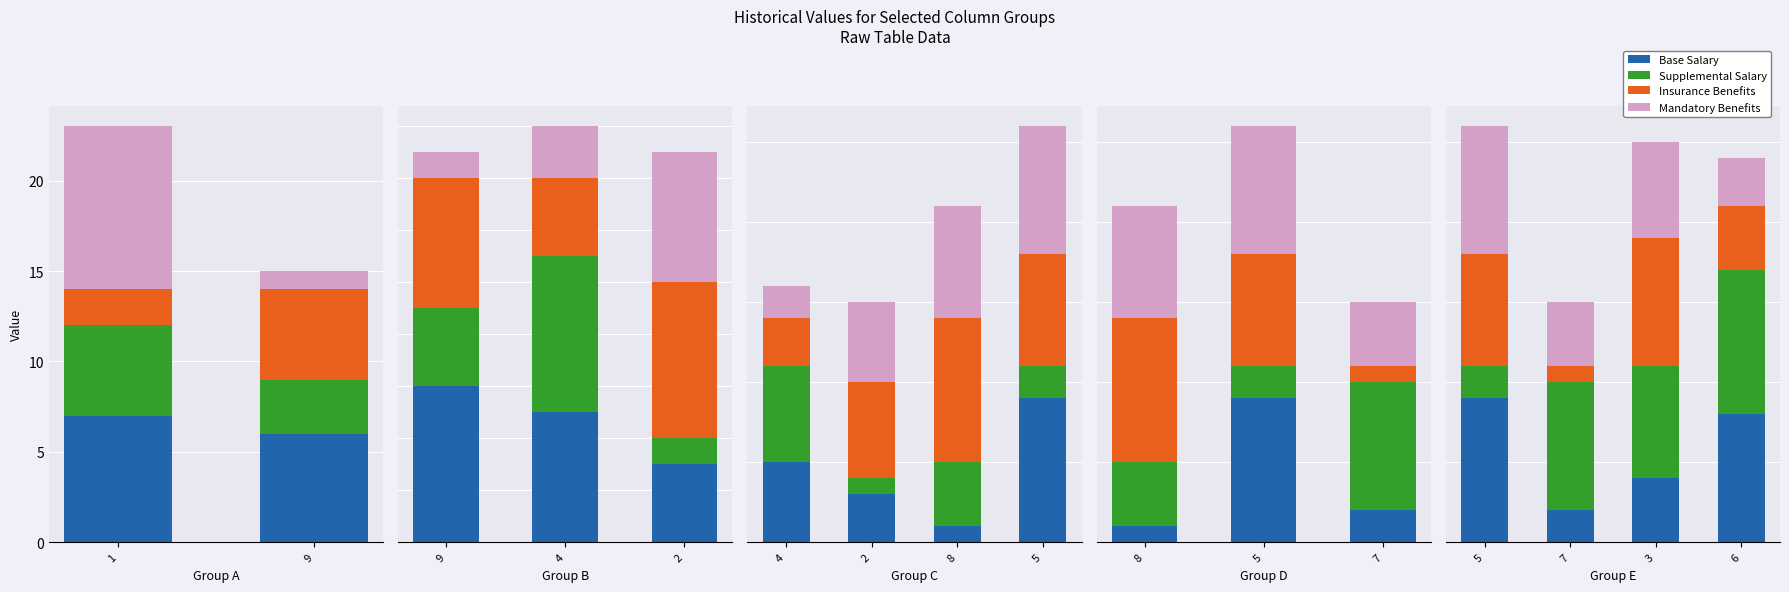

At which label does Insurance Benefits reach its peak?

3